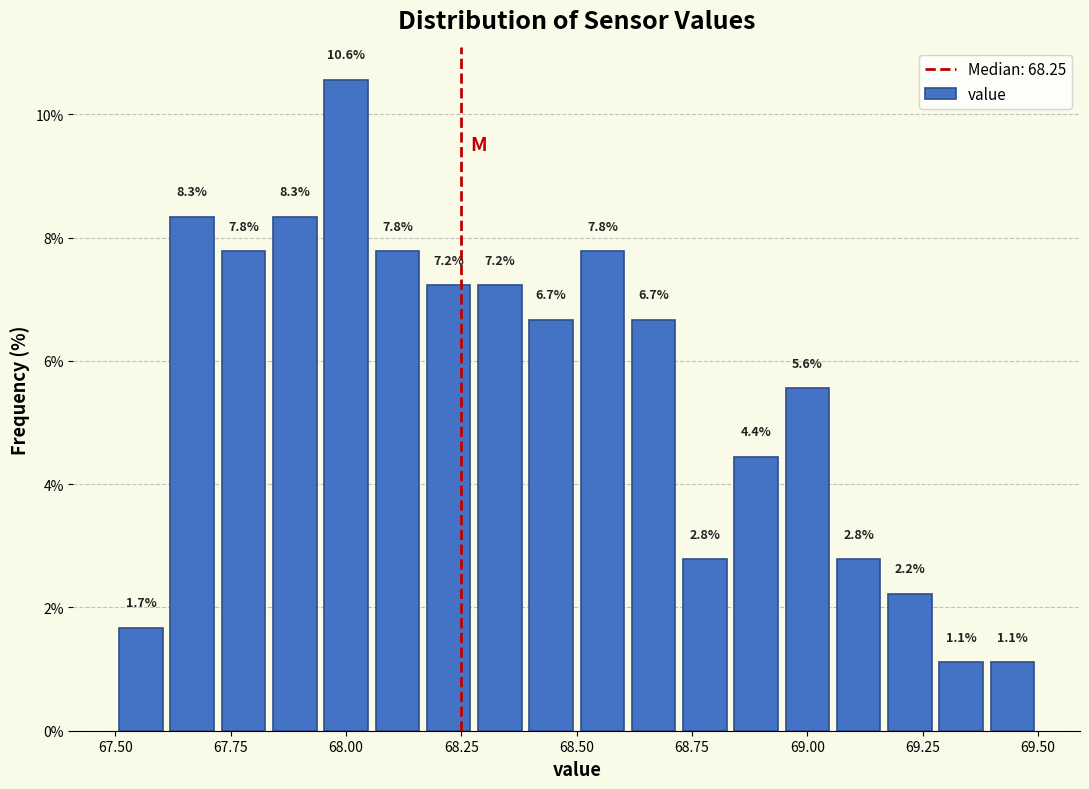

Read against the x-axis, roughly where is the centre of the tallest bar?

68.00